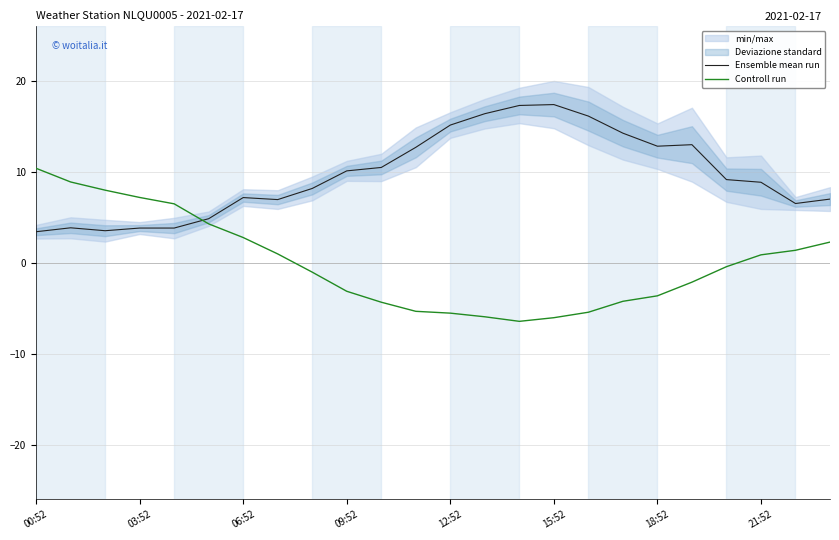

What is the highest value of the Controll run series?

10.4